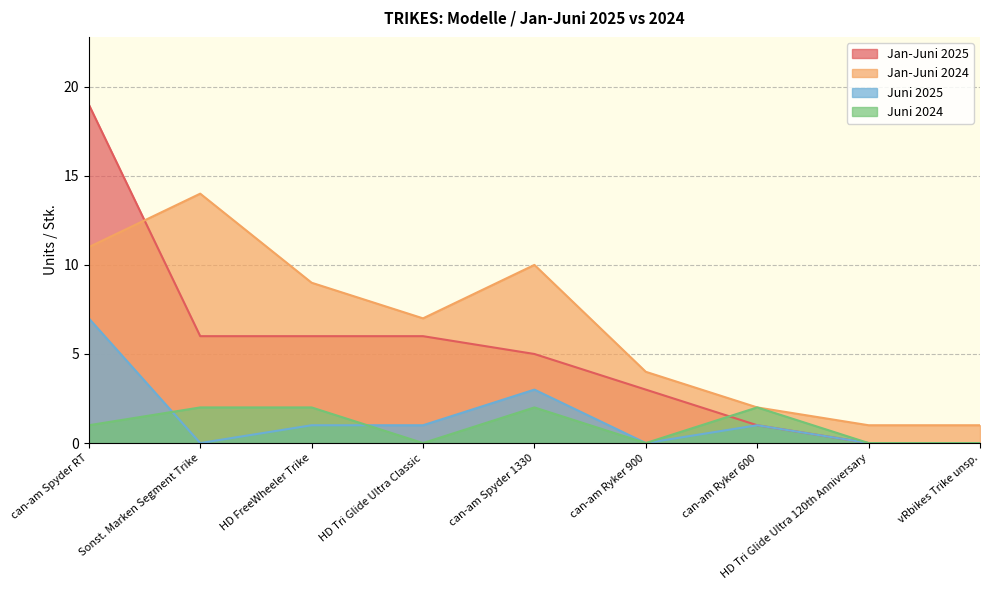

Which category has the lowest value in the Juni 2024 series?

HD Tri Glide Ultra Classic